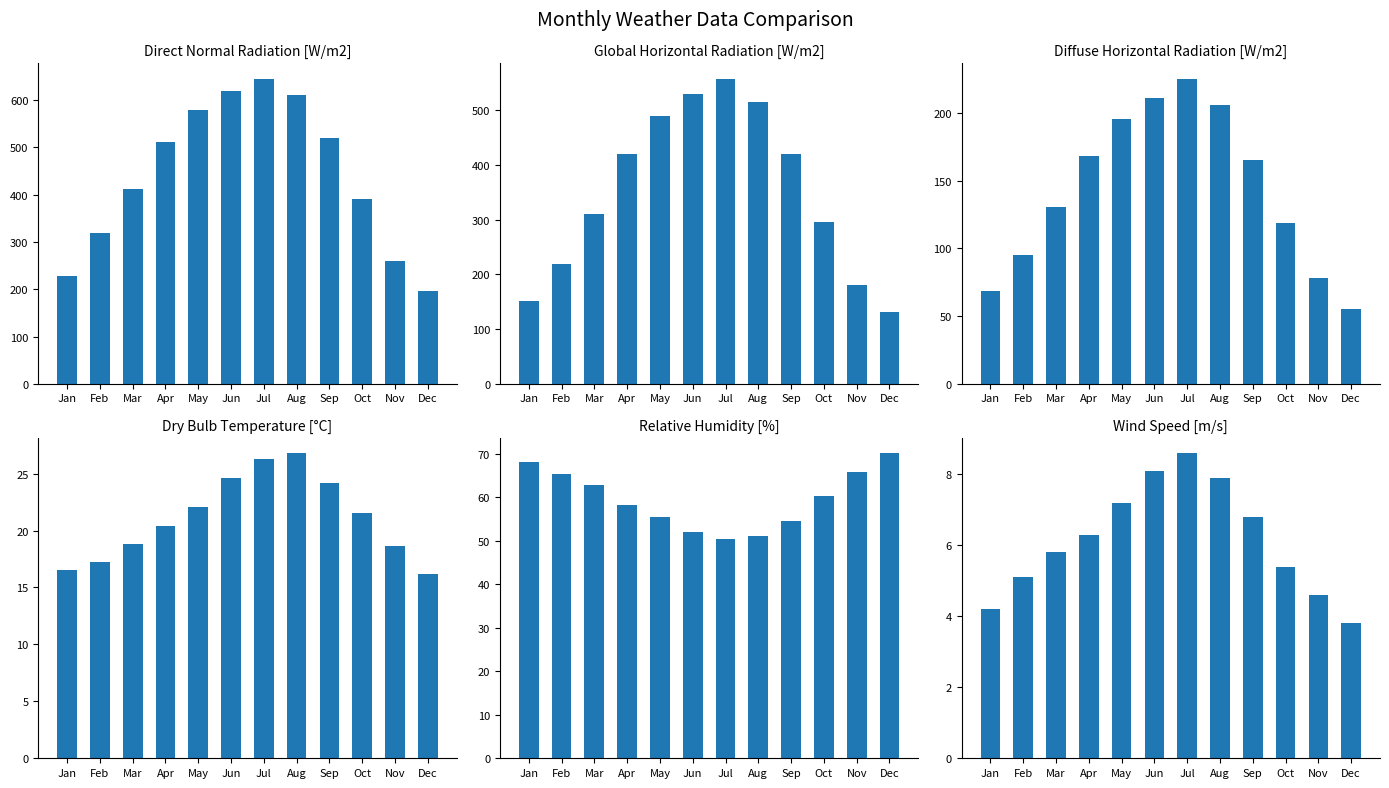

Which series has the largest total across all categories?

Direct Normal Radiation [W/m2]